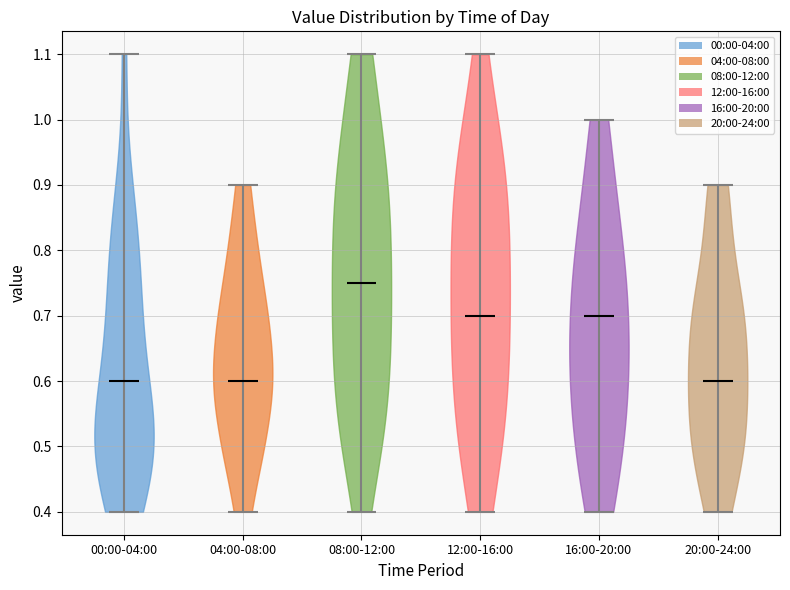

Reading left to right, read every violin against the y-axis: where its median line is, and the lowest and highest points it reaches. The values are not printed on the chart, so give them approximately, as read against the axis.

00:00-04:00: median line 0.60, lowest point 0.40, highest point 1.10
04:00-08:00: median line 0.60, lowest point 0.40, highest point 0.90
08:00-12:00: median line 0.75, lowest point 0.40, highest point 1.10
12:00-16:00: median line 0.70, lowest point 0.40, highest point 1.10
16:00-20:00: median line 0.70, lowest point 0.40, highest point 1.00
20:00-24:00: median line 0.60, lowest point 0.40, highest point 0.90